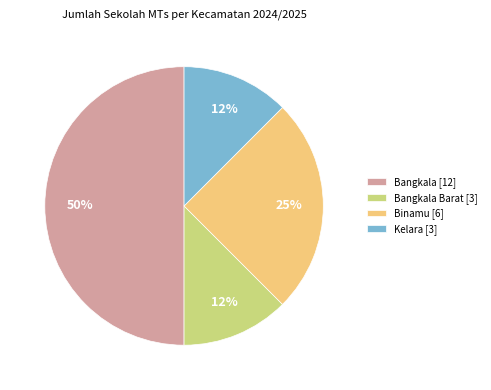

Count the number of slices in the pie.

4